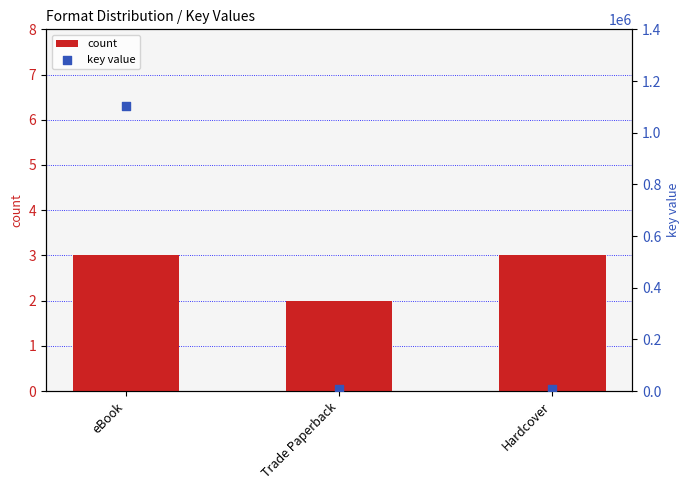

At how many categories does at least one series exceed 834075?

1